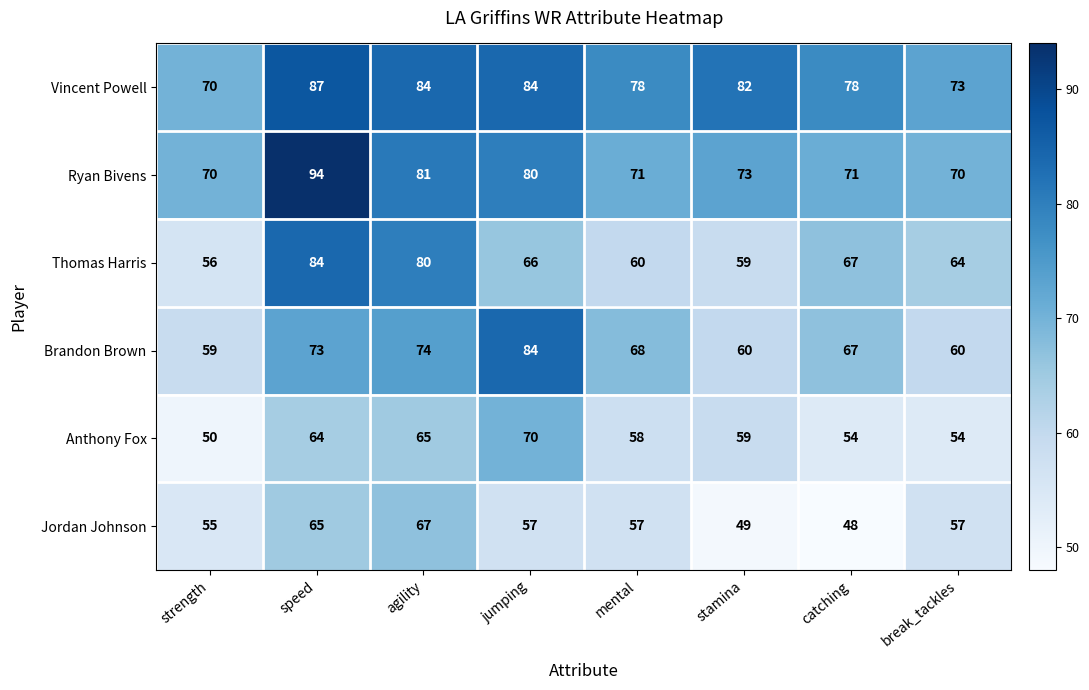

What value does the Vincent Powell series have at speed, to the nearest 5?

85